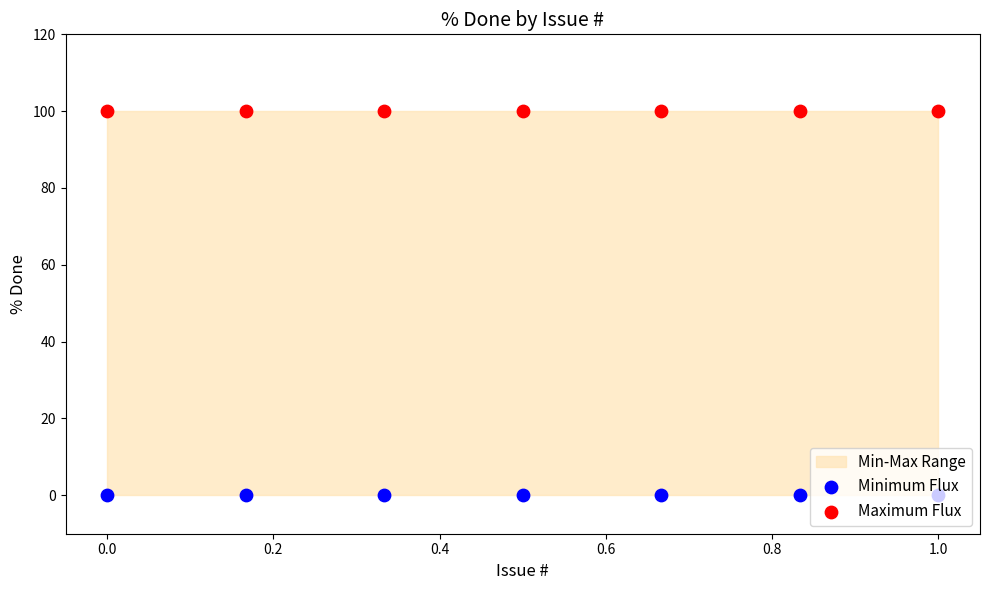

At how many categories does at least one series exceed 88?

7